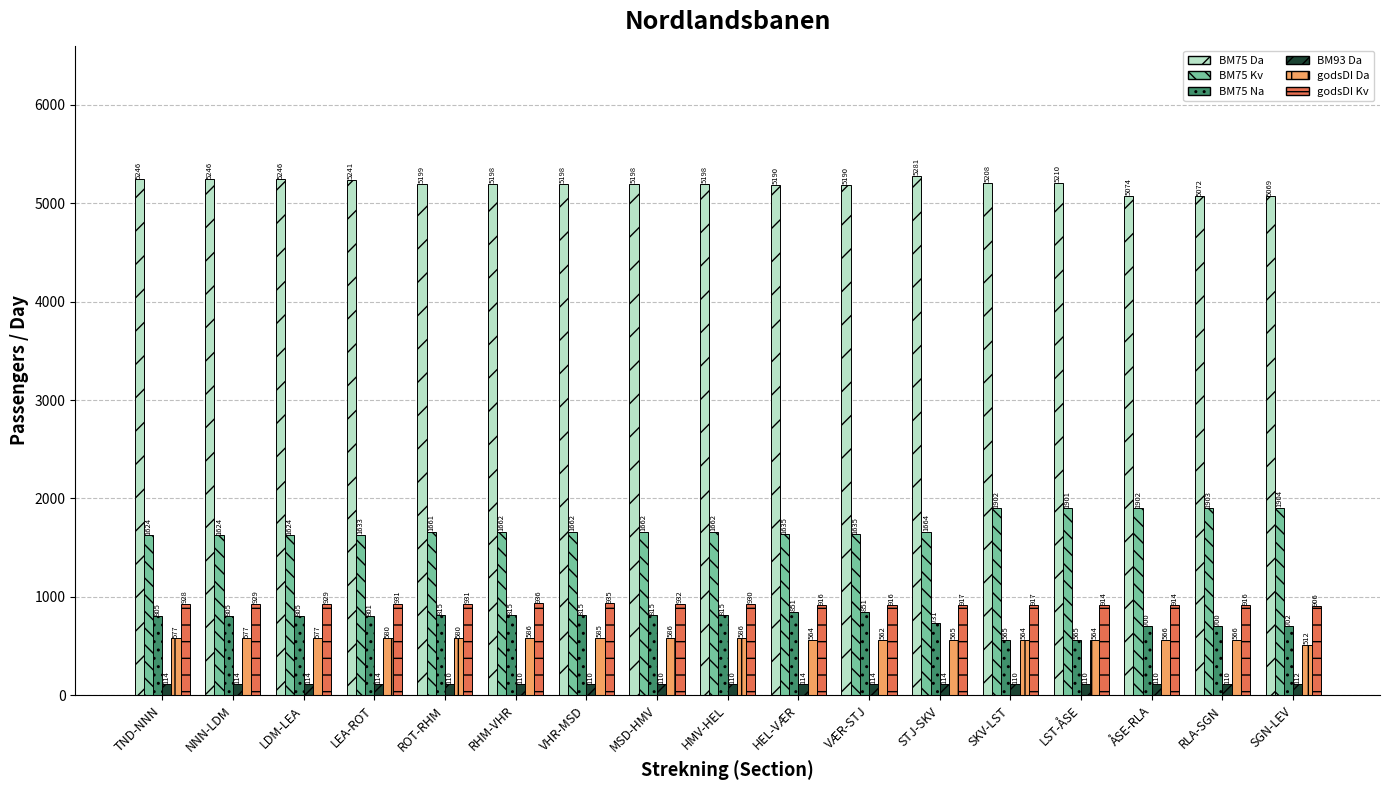

Reading left to right, transcribe all the data shown in this chart.

BM75 Da: 5246	5246	5246	5241	5199	5198	5198	5198	5198	5190	5190	5281	5208	5210	5074	5072	5069
BM75 Kv: 1624	1624	1624	1633	1661	1662	1662	1662	1662	1635	1635	1664	1902	1901	1902	1903	1904
BM75 Na: 805	805	805	801	815	815	815	815	815	851	851	731	565	565	700	700	702
BM93 Da: 114	114	114	114	110	110	110	110	110	114	114	114	110	110	110	110	112
godsDI Da: 577	577	577	580	580	586	585	586	586	564	562	565	564	564	566	566	512
godsDI Kv: 928	929	929	931	931	936	935	932	930	916	916	917	917	914	914	916	906